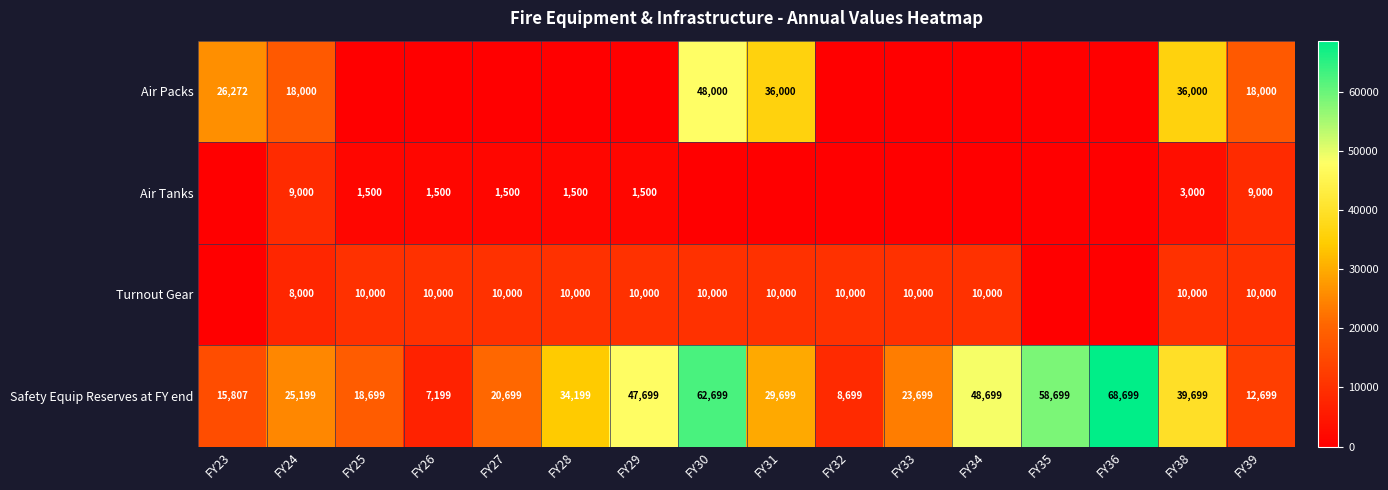

Read the Safety Equip Reserves at FY end value at FY32, to the nearest 100.

8700